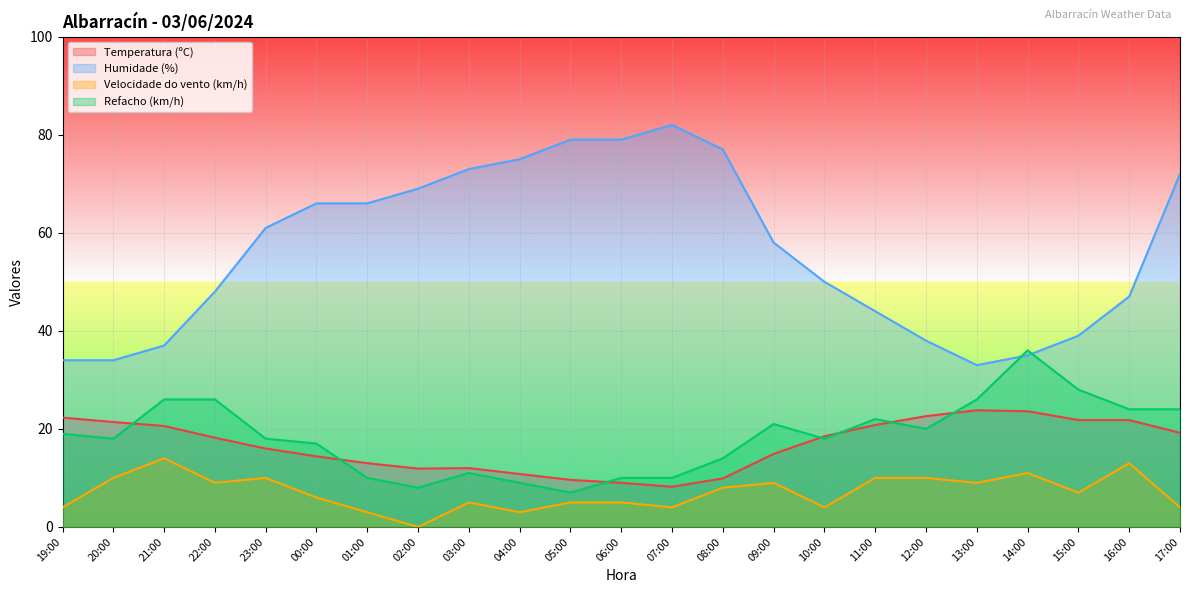

Does the chart display data point markers on the line(s)?

No